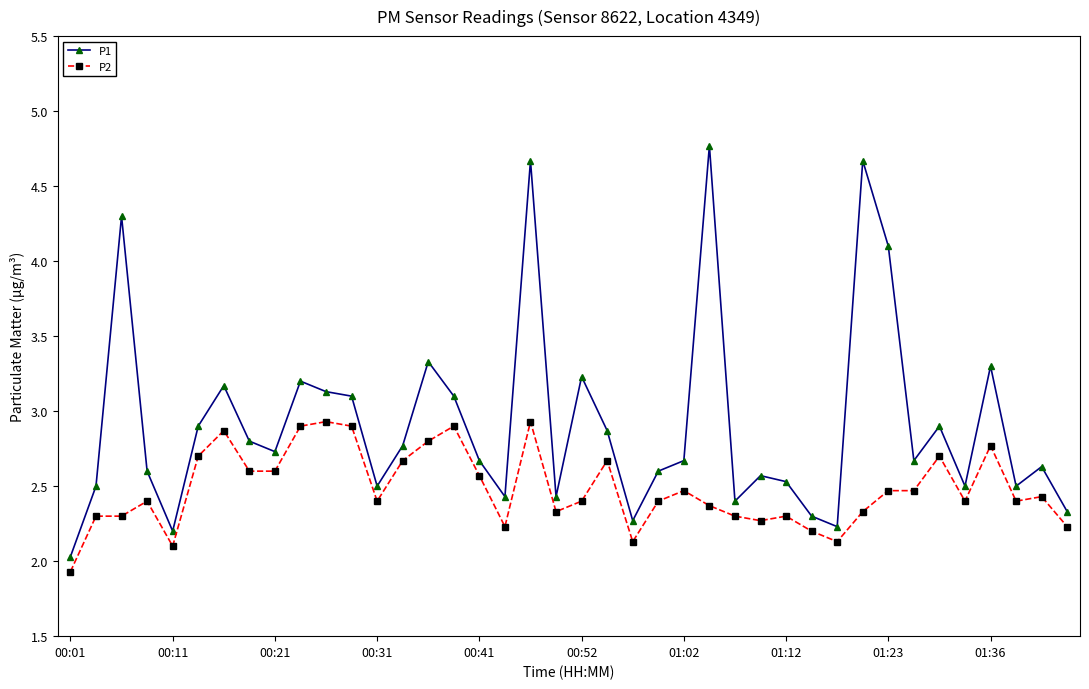

True or false: P2 has more than 2 points higher than both neighbors.

True